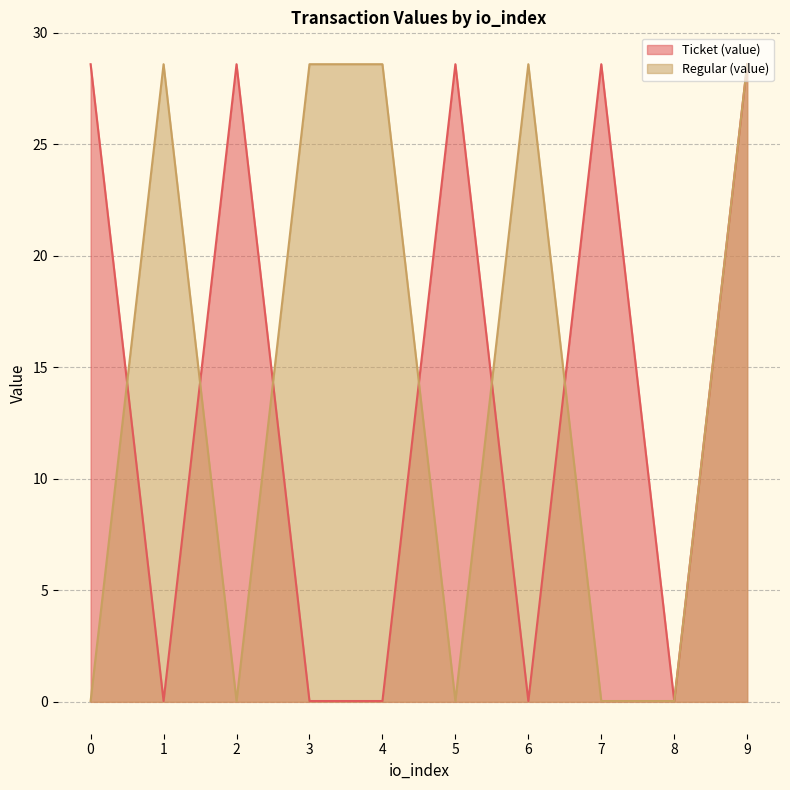

What are all the series names shown in the legend?

Ticket (value), Regular (value)